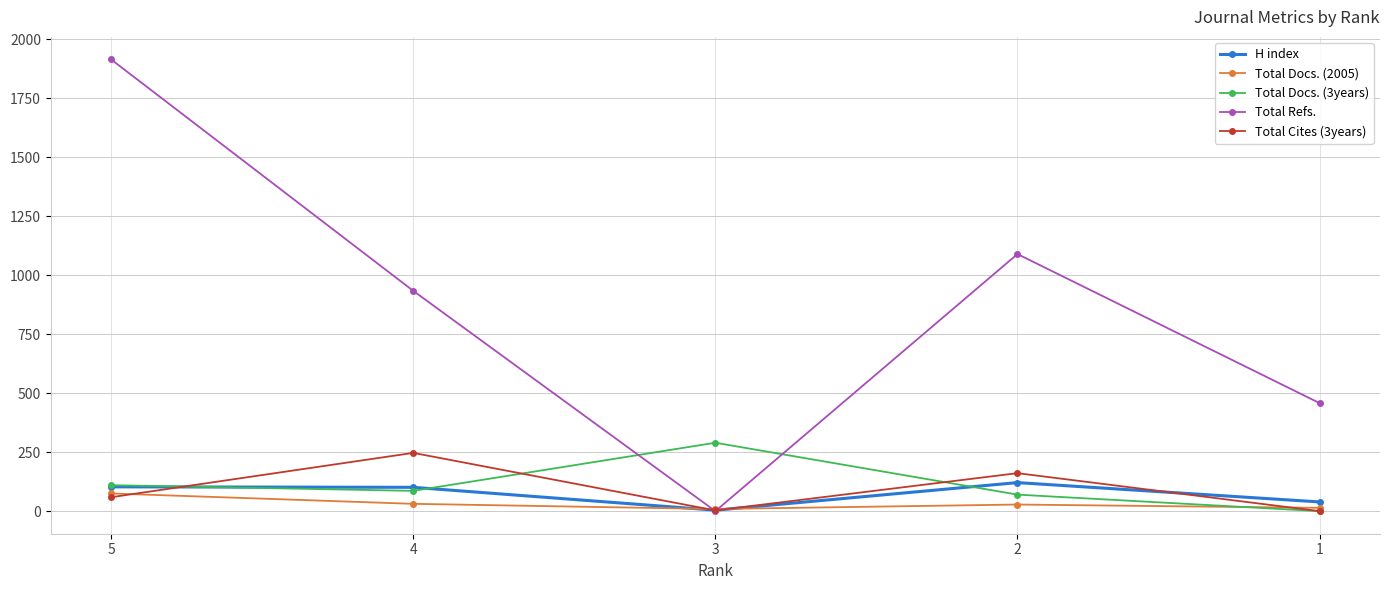

True or false: Total Refs. has more than 2 interior local peaks.

False